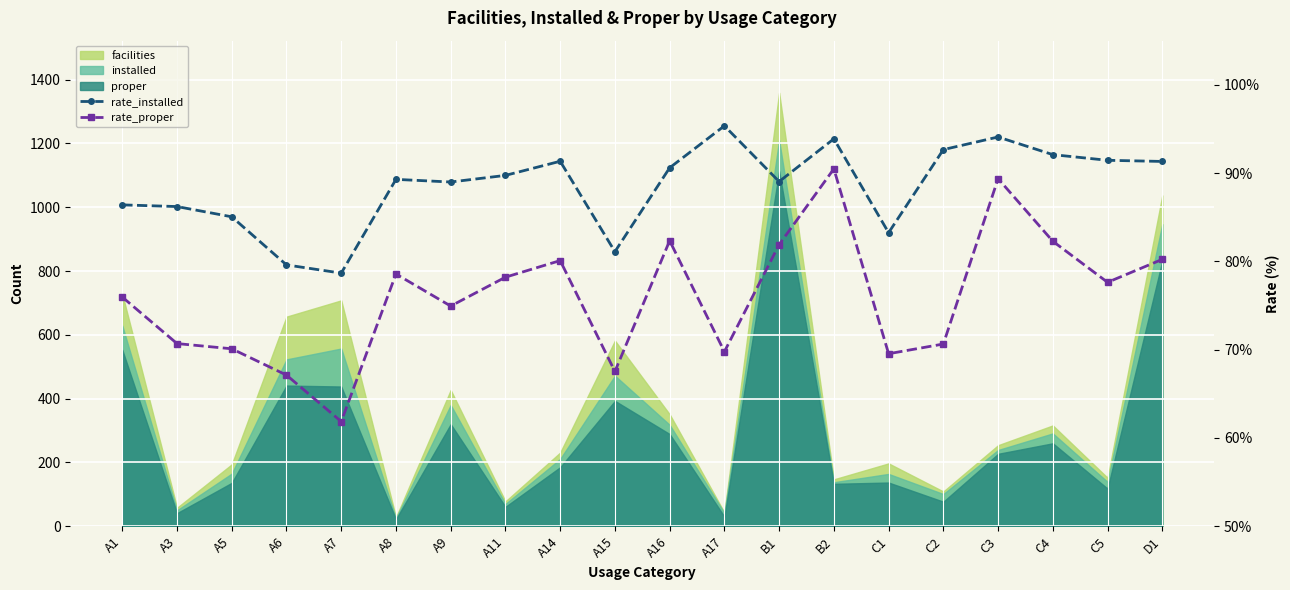

Which series changed the most between A16 and C2?

rate_proper